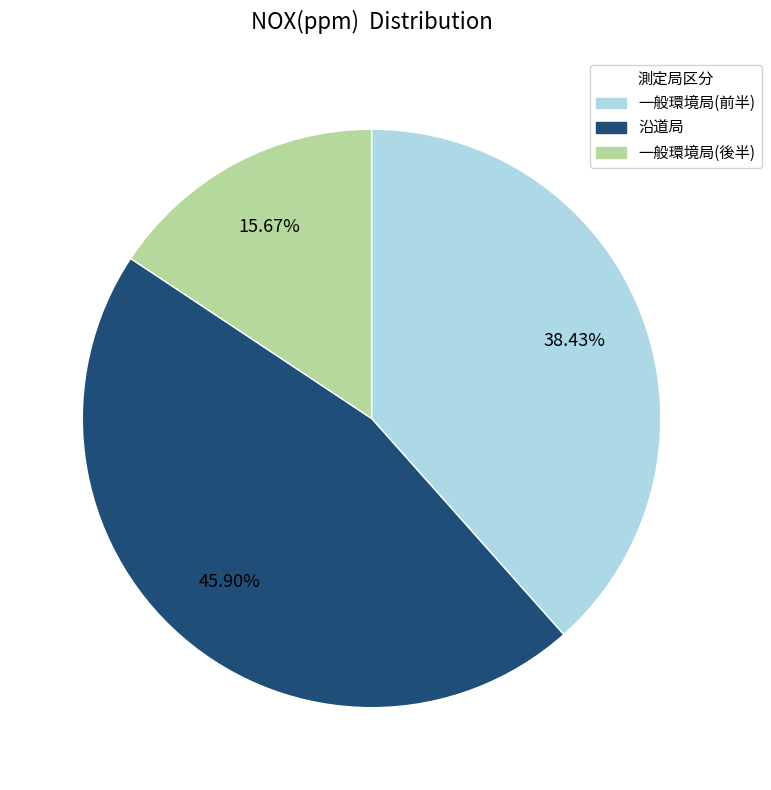

Rank the categories by value from highest to lowest.

沿道局, 一般環境局(前半), 一般環境局(後半)